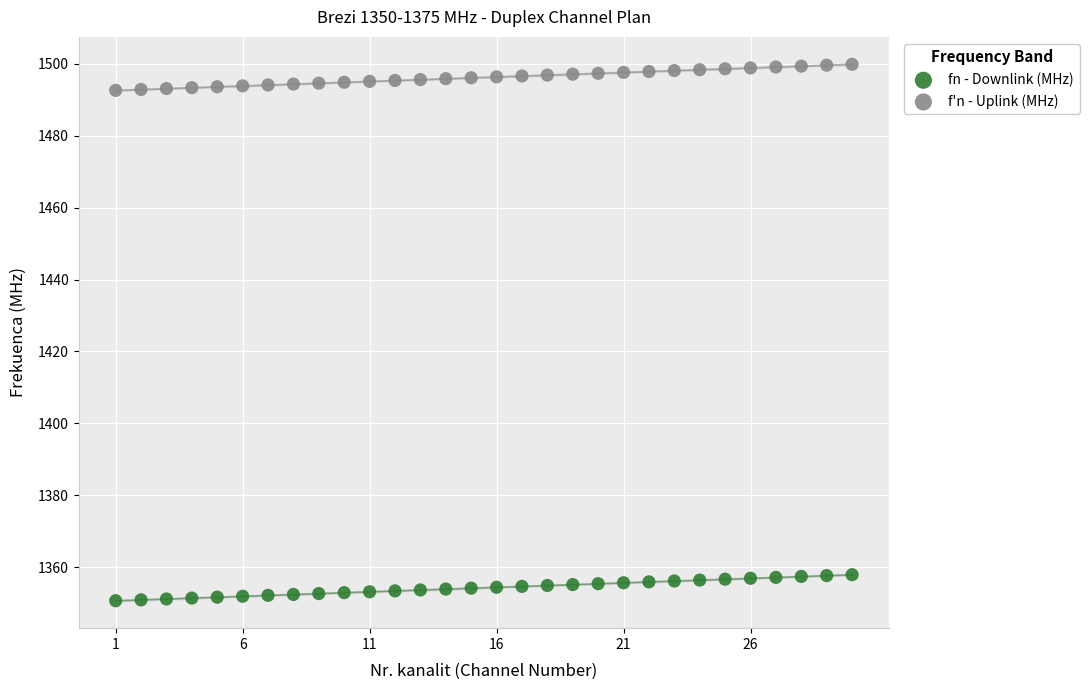

Which series contains the lowest Y value?

fn - Downlink (MHz)